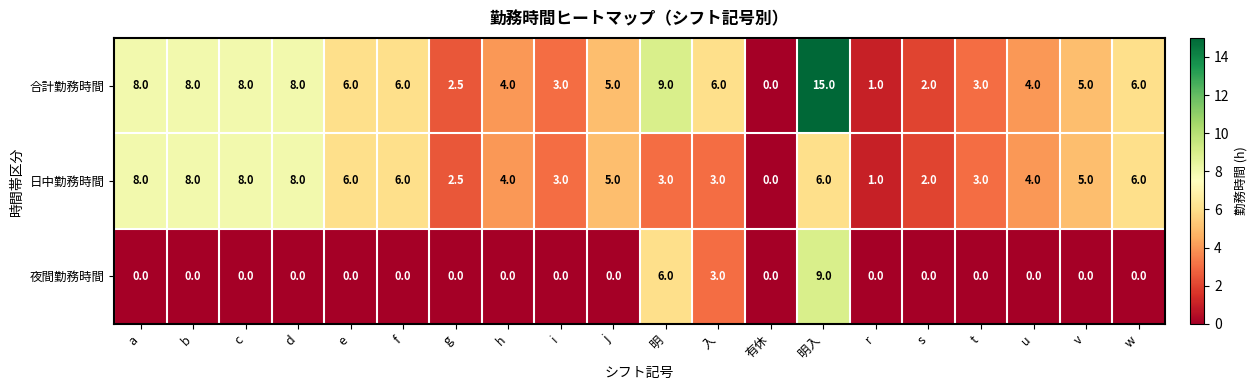

Read the 合計勤務時間 value at w.

6.0